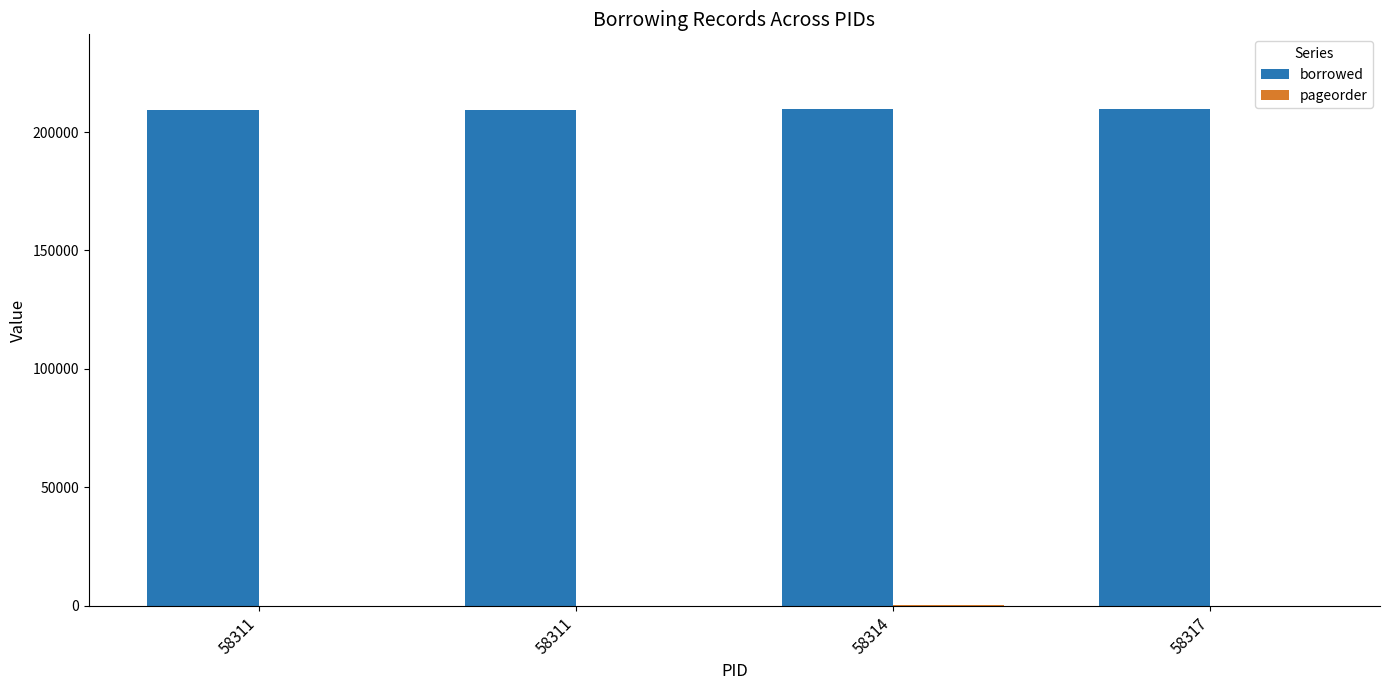

Are the bars grouped side by side (vs. stacked)?

Yes